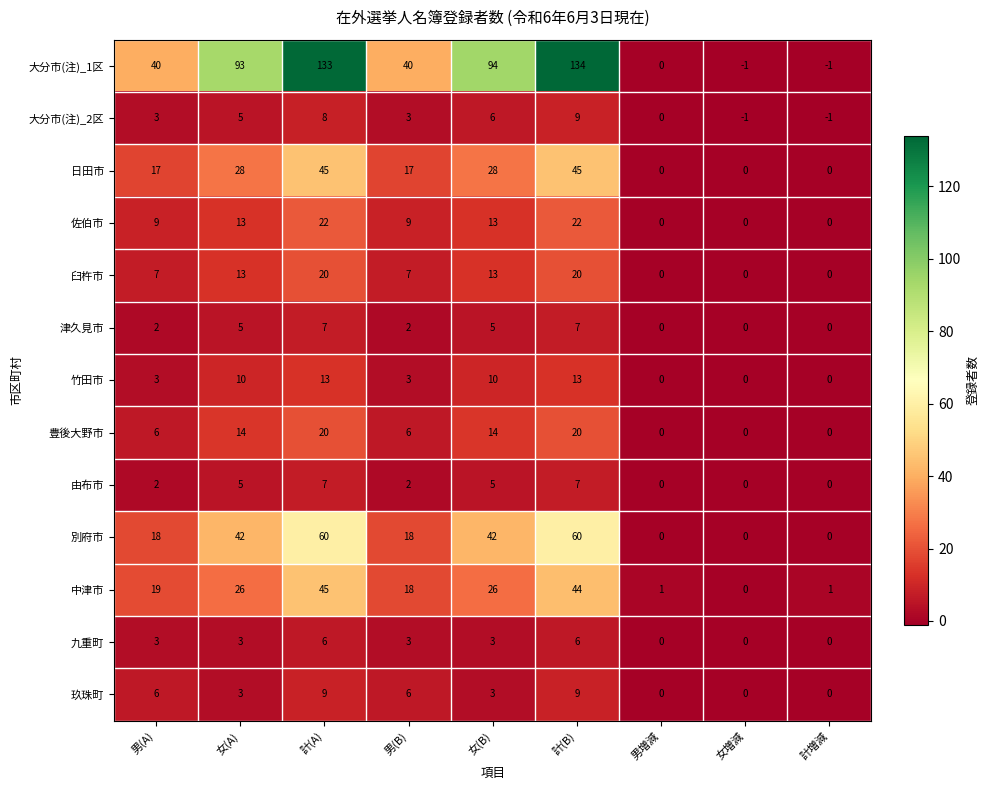

True or false: 豊後大野市 has a value of 6 at 男(A).

True